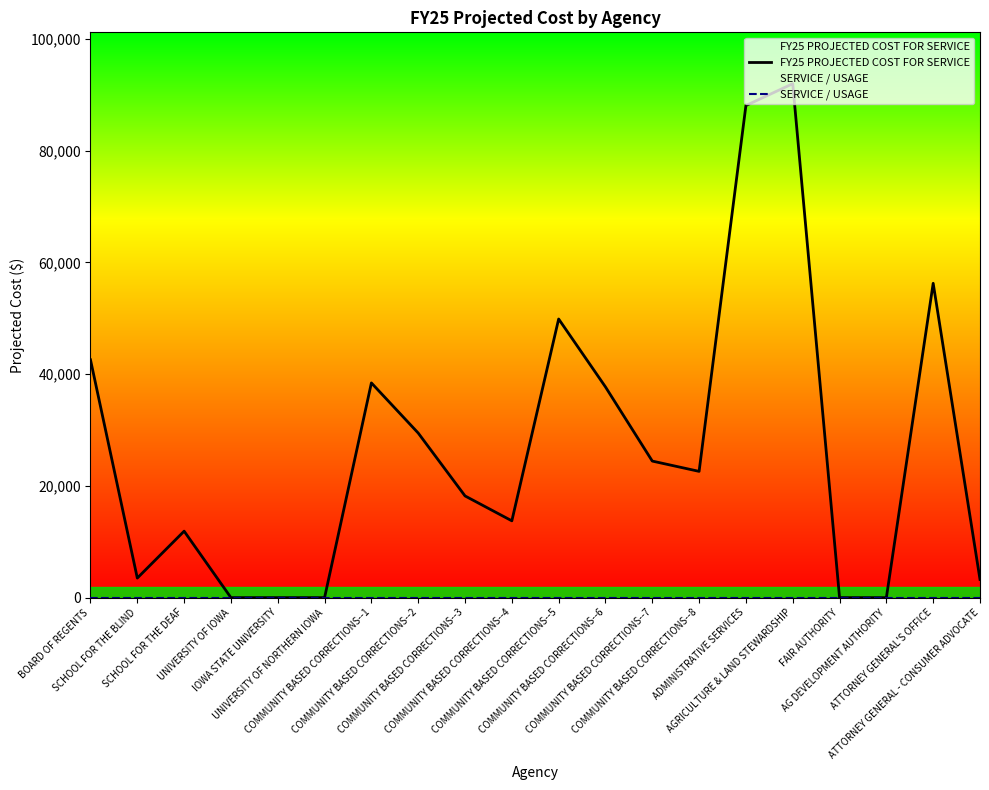

What is the approximate value of FY25 PROJECTED COST FOR SERVICE at COMMUNITY BASED CORRECTIONS--1?

38433.8